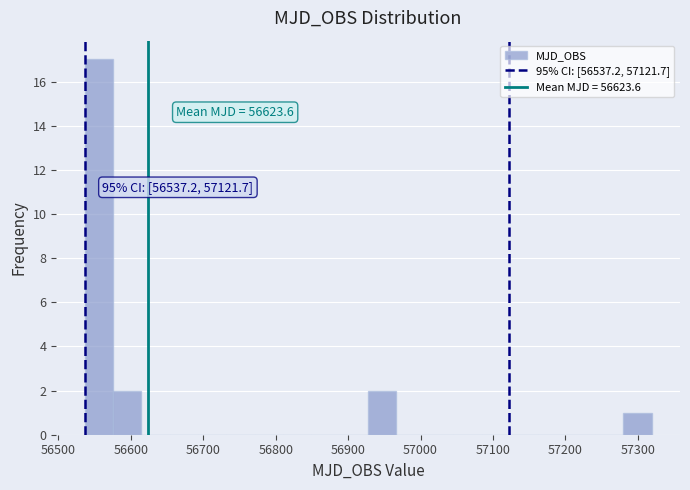

Around what value on the x-axis is the tallest bar? Give the approximate position of its centre, as read against the axis.

56560